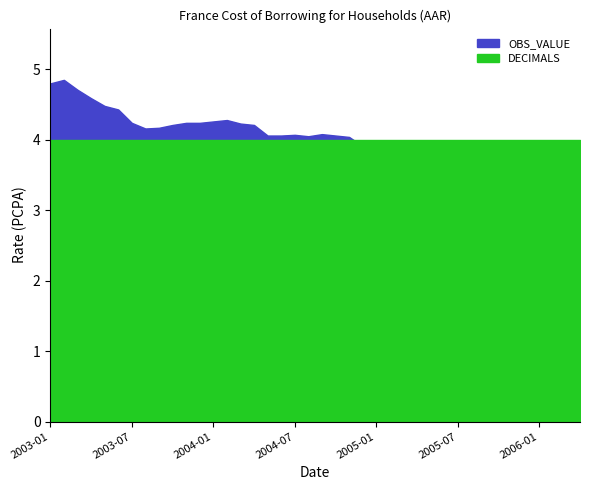

Where is the first local minimum for OBS_VALUE?

2003-08